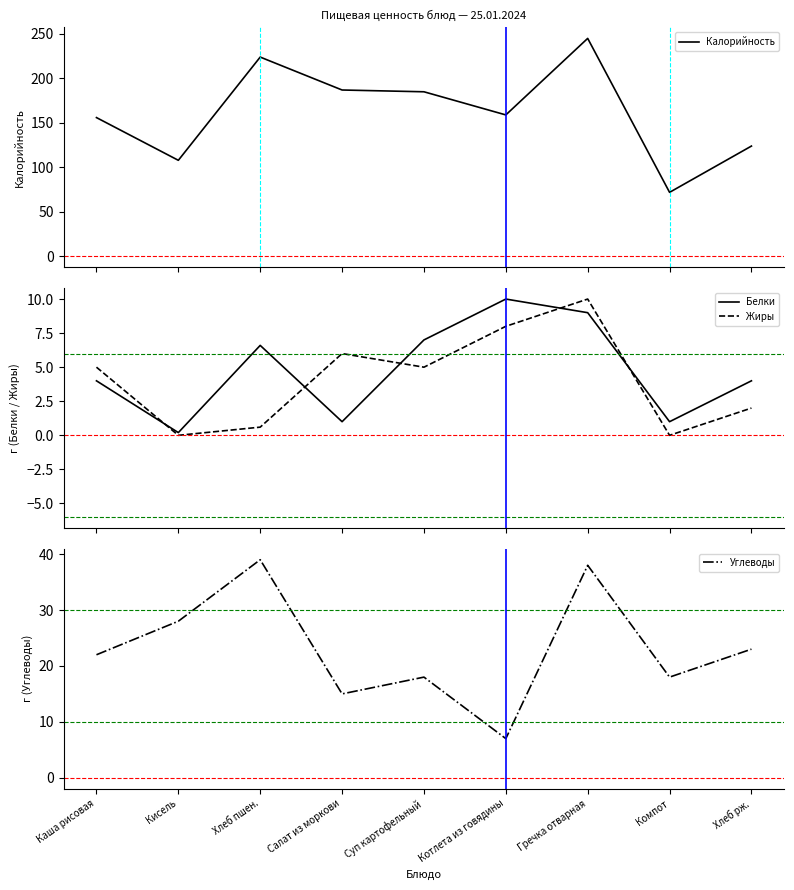

Reading left to right, list all the values displayed in this chart.

Калорийность: 156.0	108.0	224.0	187.0	185.0	159.0	245.0	72.0	124.0
Белки: 4.0	0.2	6.6	1.0	7.0	10.0	9.0	1.0	4.0
Жиры: 5.0	0.0	0.6	6.0	5.0	8.0	10.0	0.0	2.0
Углеводы: 22.0	28.0	39.0	15.0	18.0	7.0	38.0	18.0	23.0